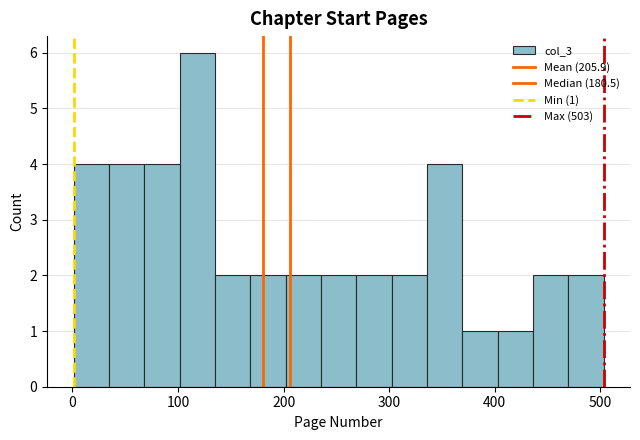

Read against the x-axis, roughly where is the centre of the tallest bar?

120